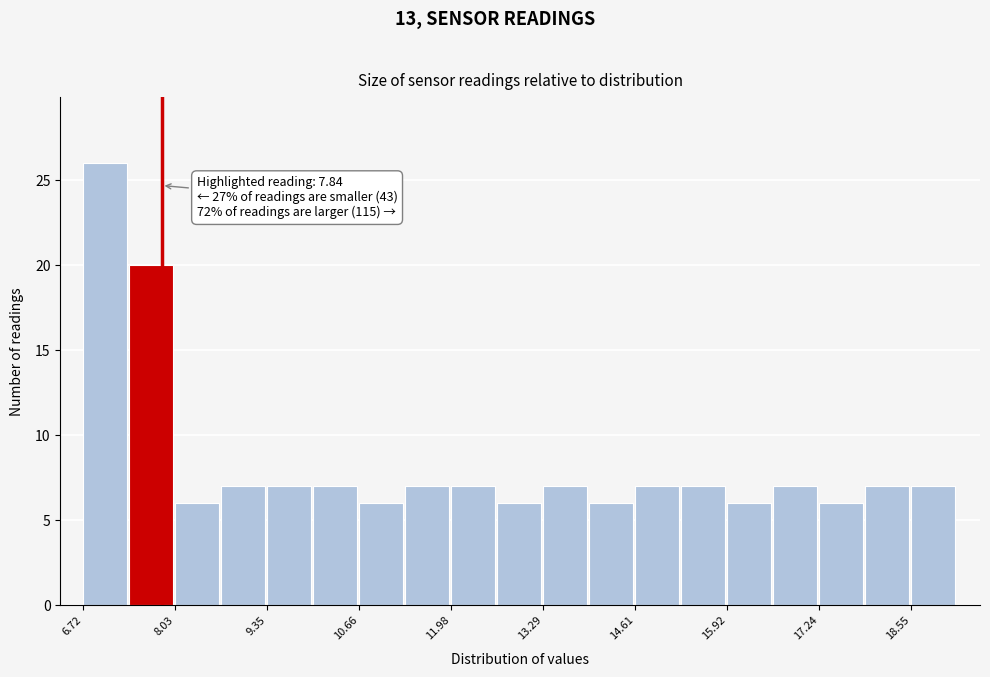

Around what value on the x-axis is the tallest bar? Give the approximate position of its centre, as read against the axis.

7.0